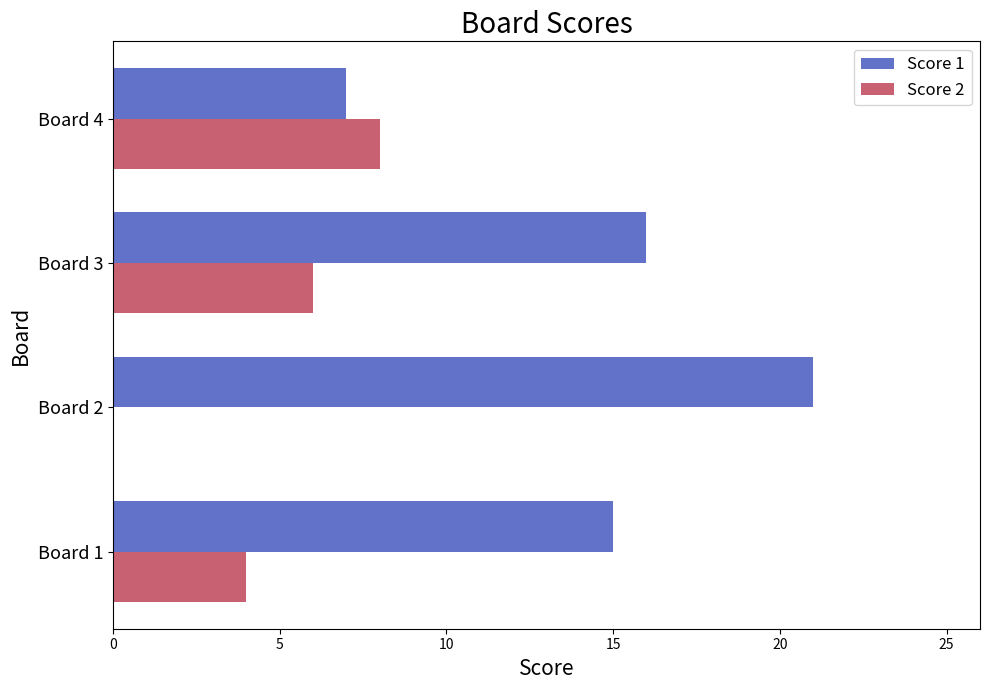

Which series changed the most between Board 2 and Board 4?

Score 1